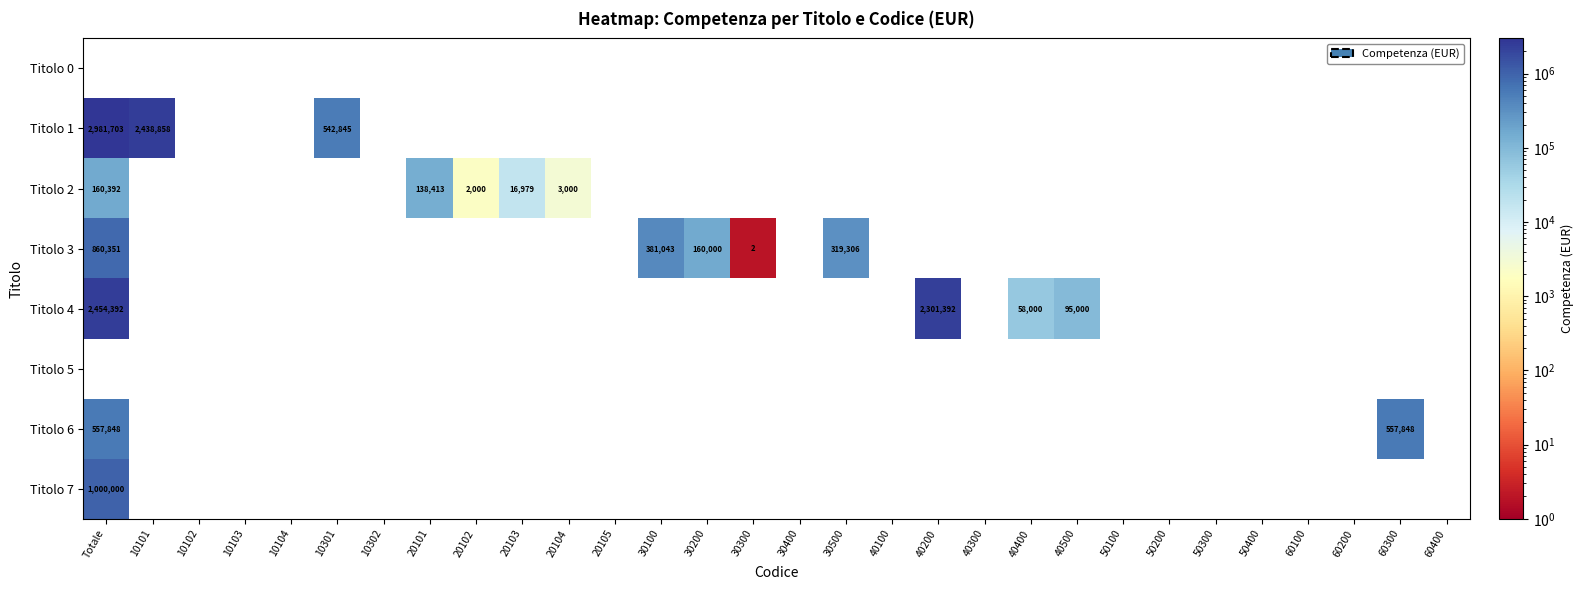

True or false: Titolo 3 has a value of 257363 at Totale.

False